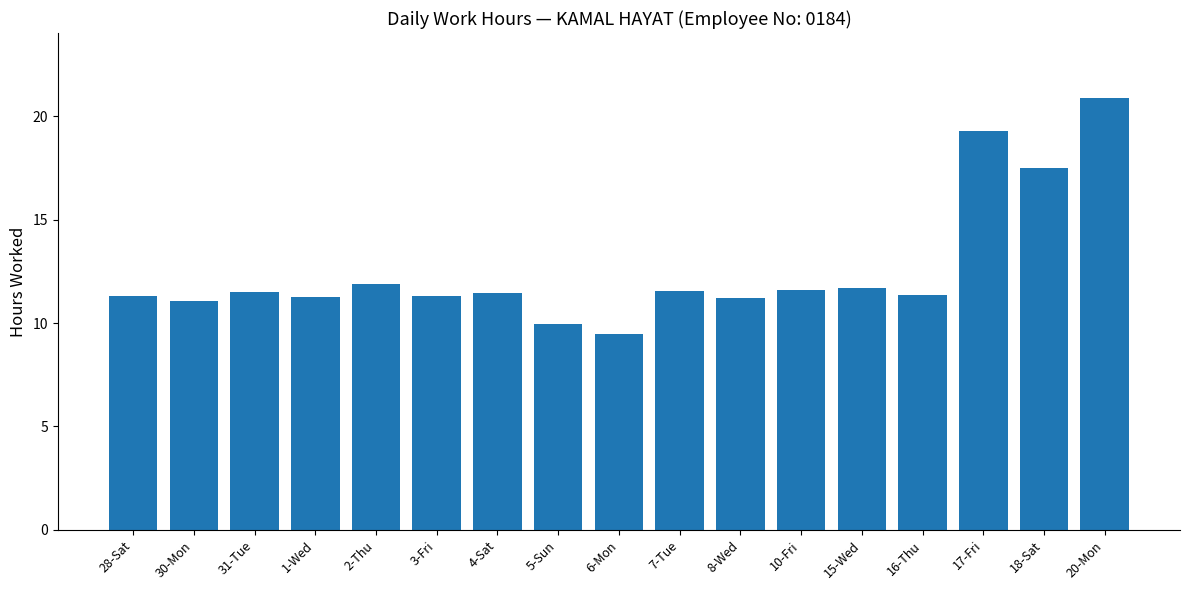

What is the label of the 4th bar from the right?

16-Thu